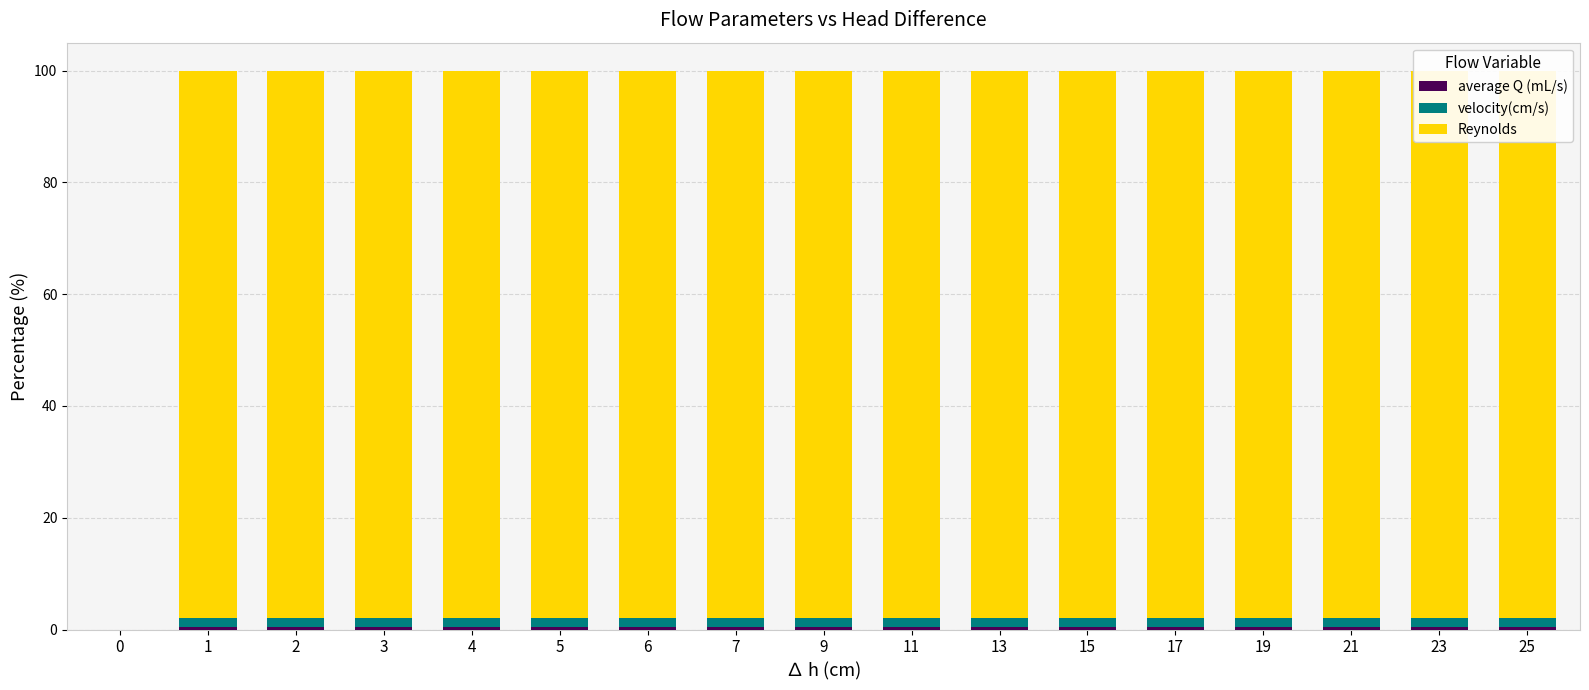

What is the maximum value shown in the chart?

97.9